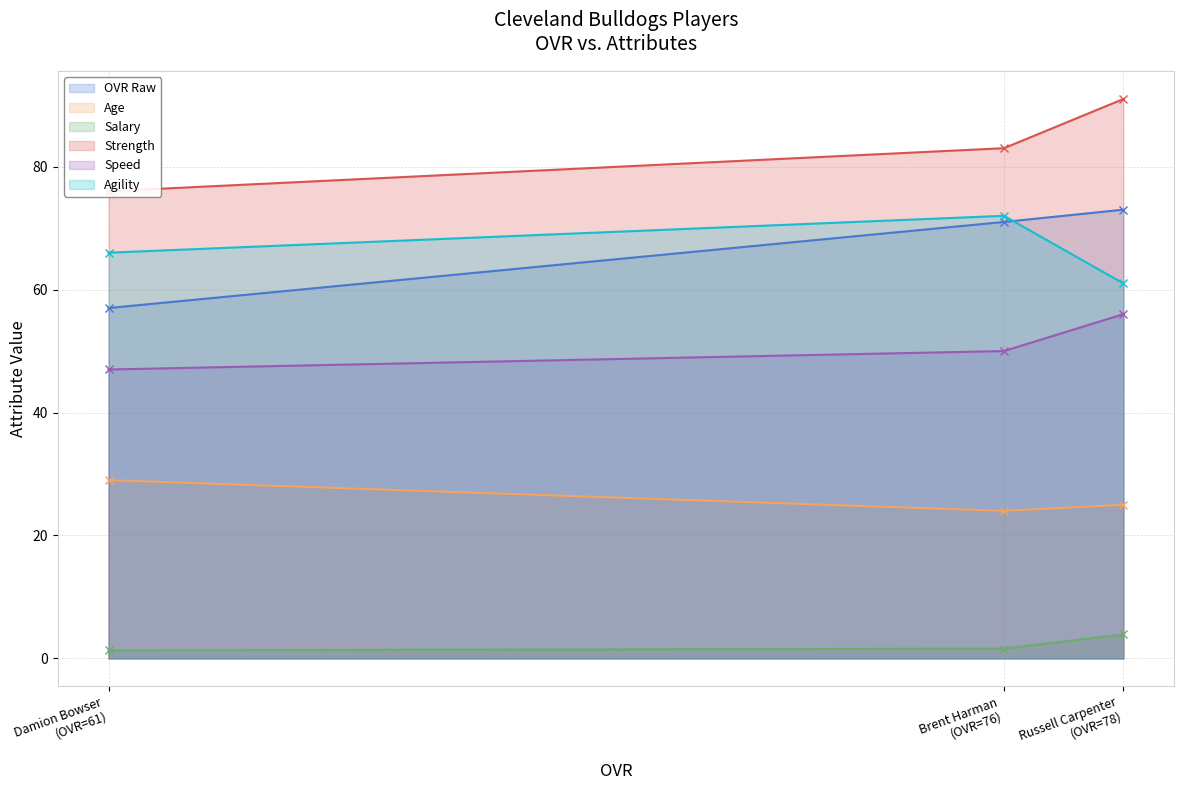

What is the highest value of the Speed series?

56.0